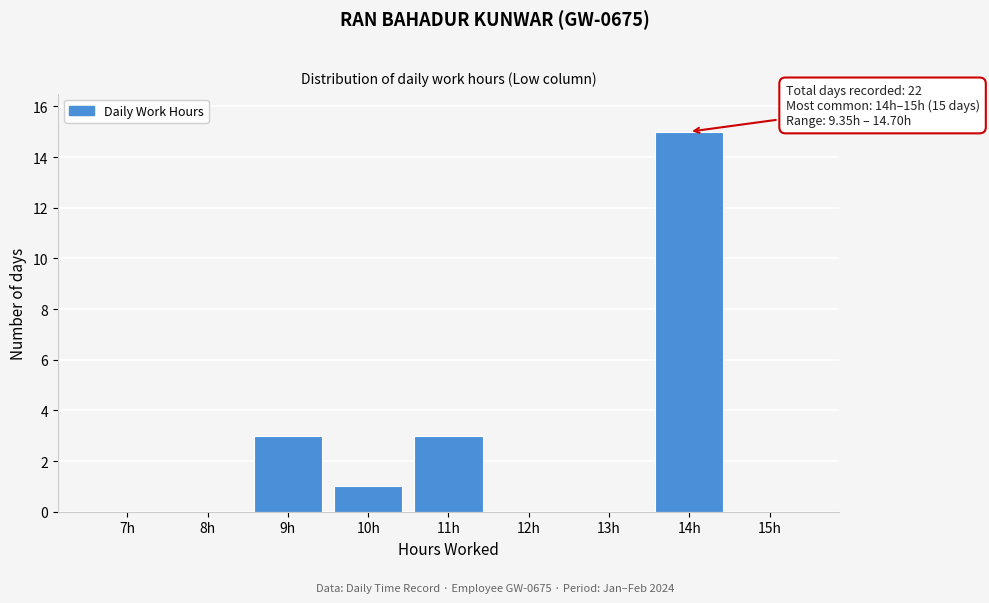

Reading left to right, what are all the values shown in this chart?

7h=0	8h=0	9h=3	10h=1	11h=3	12h=0	13h=0	14h=15	15h=0